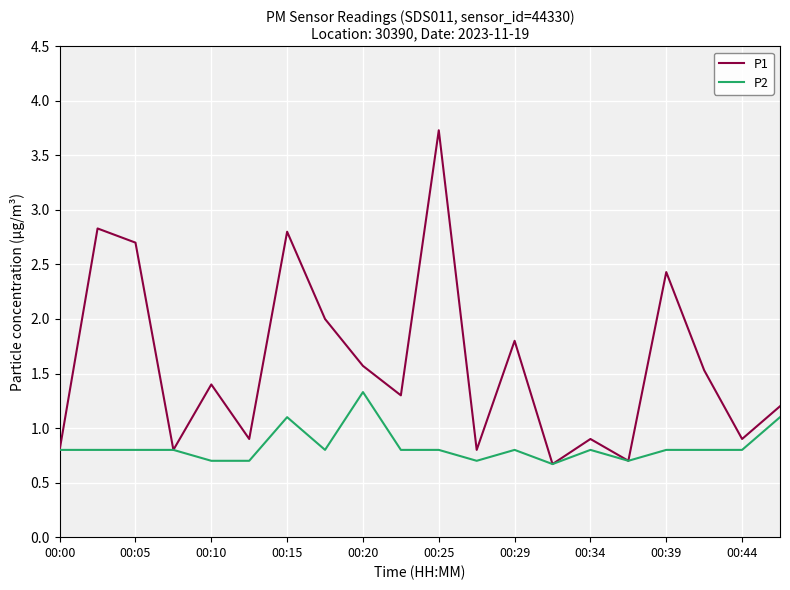

Rank the series by their average value, from lowest to highest.

P2, P1